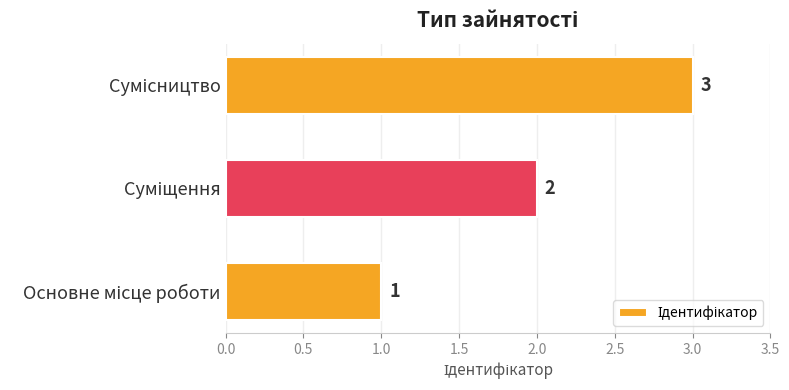

What is the average value?

2